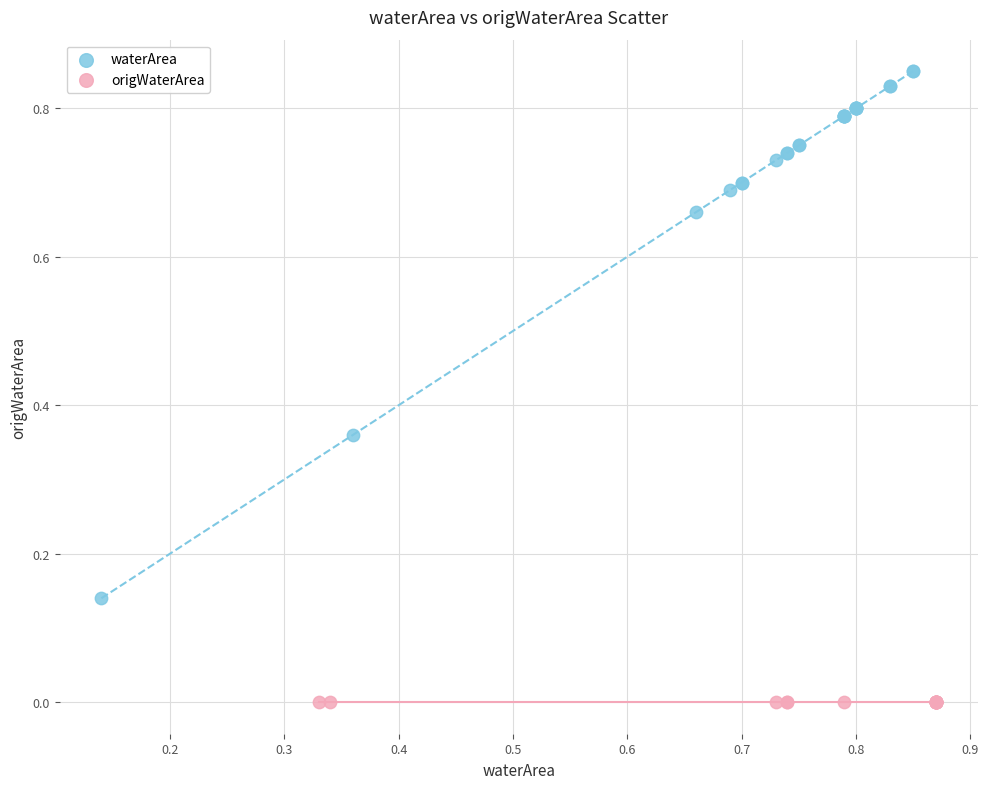

Which series reaches the maximum Y coordinate?

waterArea